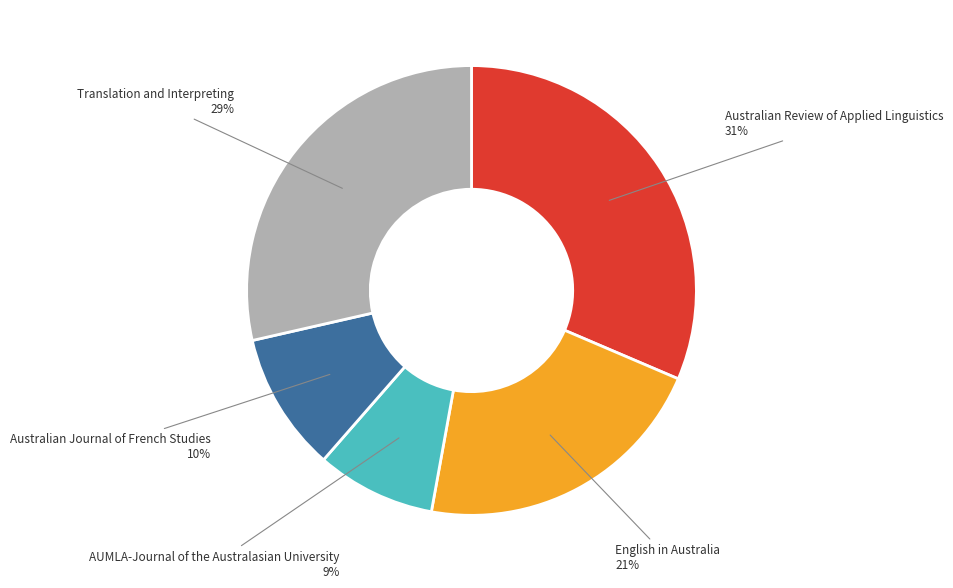

Which has a higher value, English in Australia or AUMLA-Journal of the Australasian University?

English in Australia